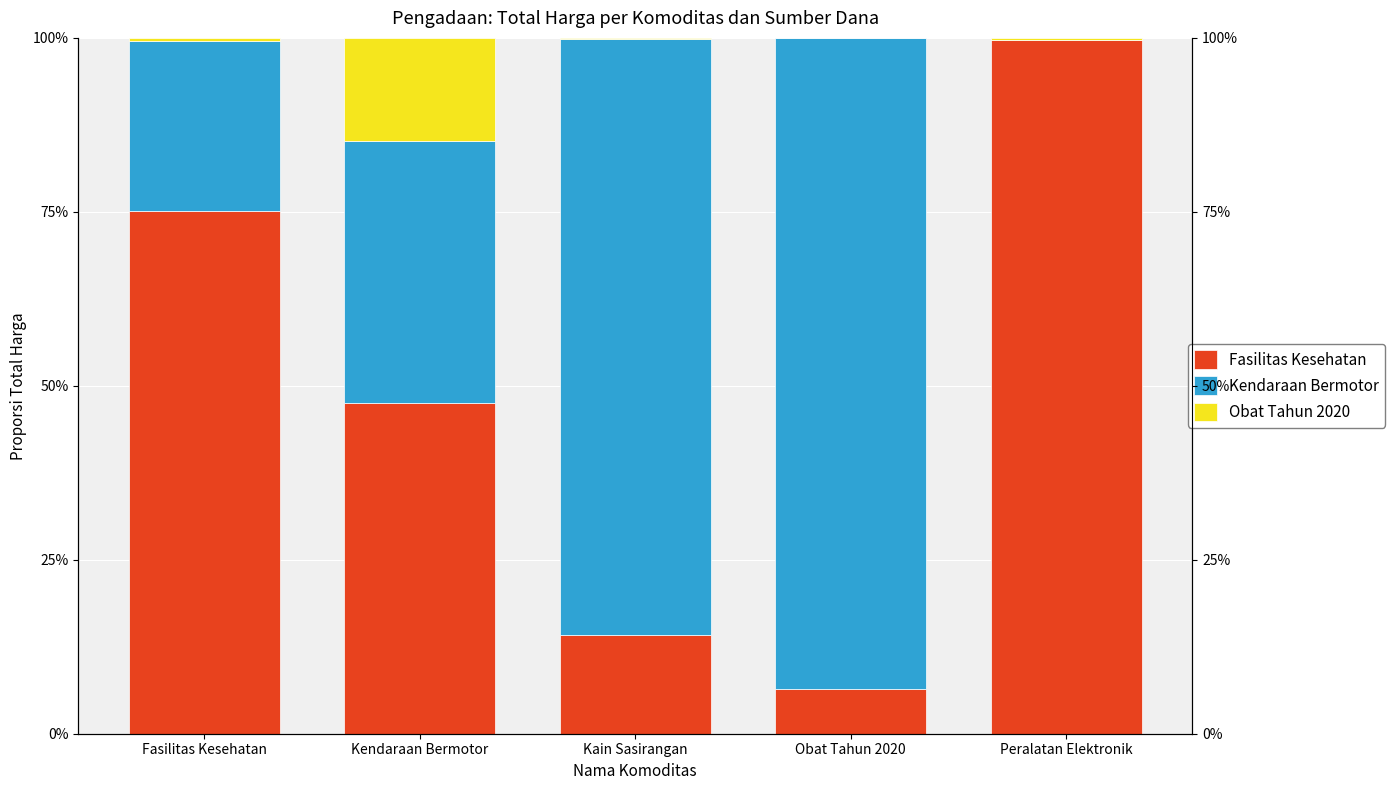

Reading left to right, extract all data points from this chart.

Fasilitas Kesehatan: 75.1	47.5	14.1	6.4	99.8
Kendaraan Bermotor: 24.4	37.7	85.6	93.5	0.0
Obat Tahun 2020: 0.5	14.8	0.2	0.1	0.2